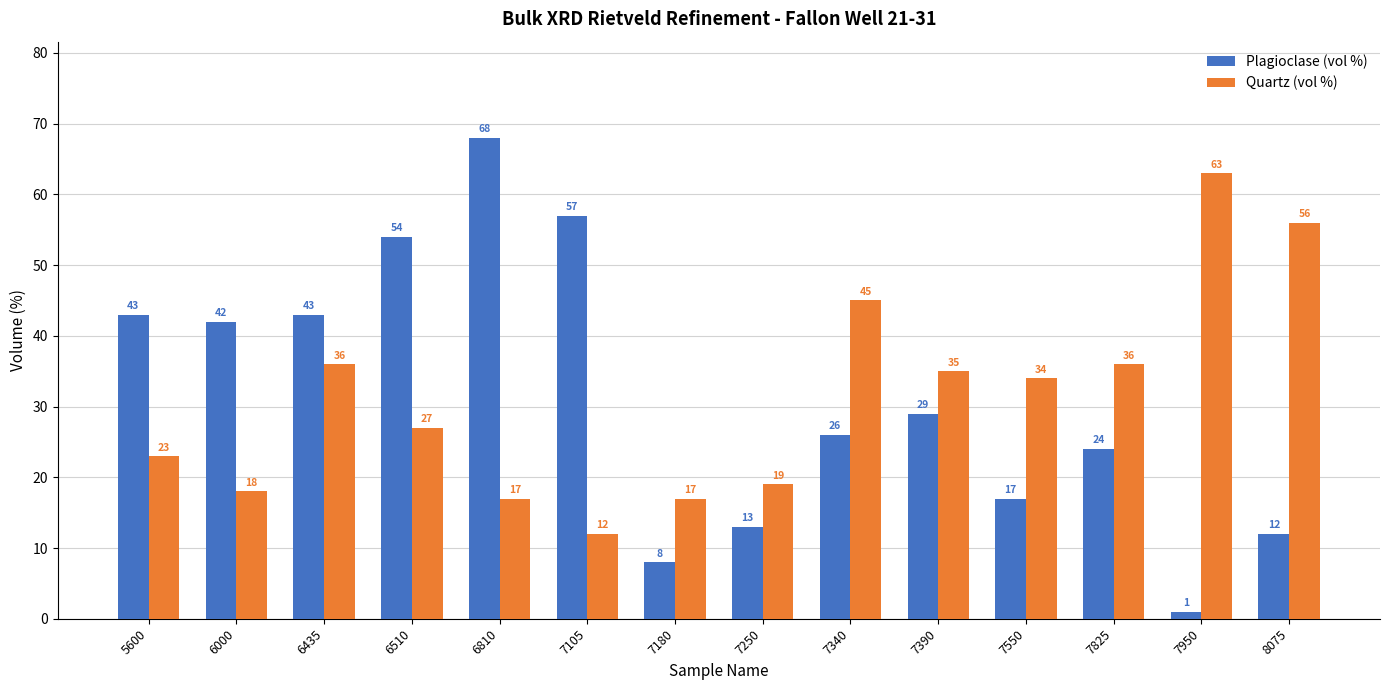

Reading right to left, list all the values displayed in this chart.

Plagioclase (vol %): 12	1	24	17	29	26	13	8	57	68	54	43	42	43
Quartz (vol %): 56	63	36	34	35	45	19	17	12	17	27	36	18	23